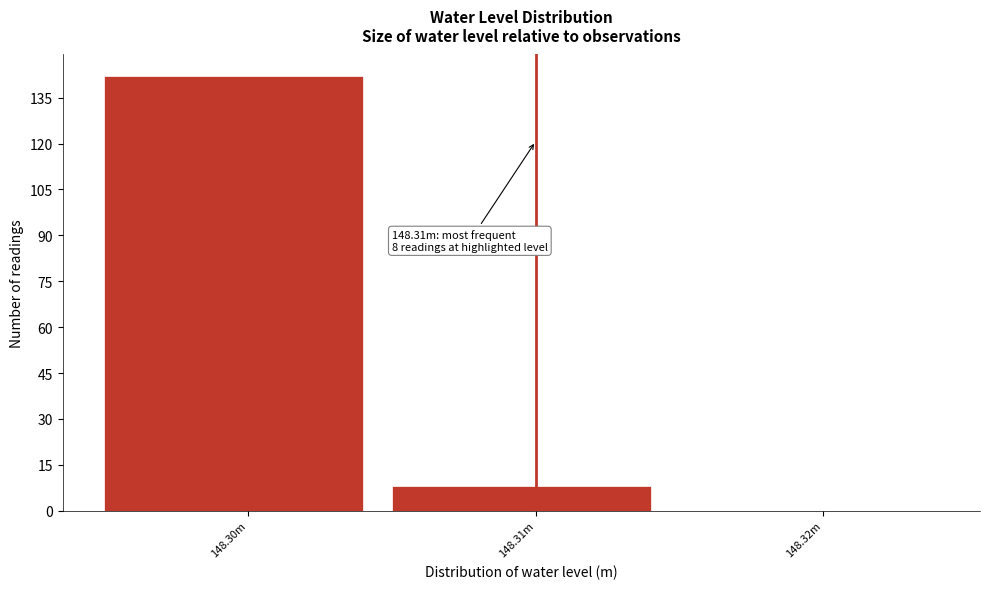

Reading left to right, extract all data points from this chart.

148.30m=142	148.31m=8	148.32m=0